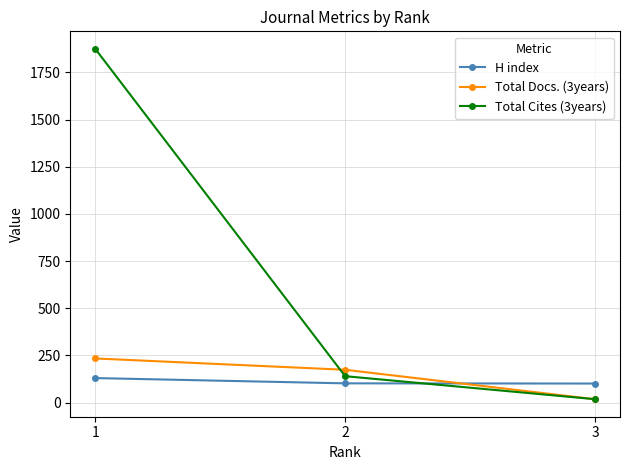

Count the Total Docs. (3years) values in the range 18 to 234.

3